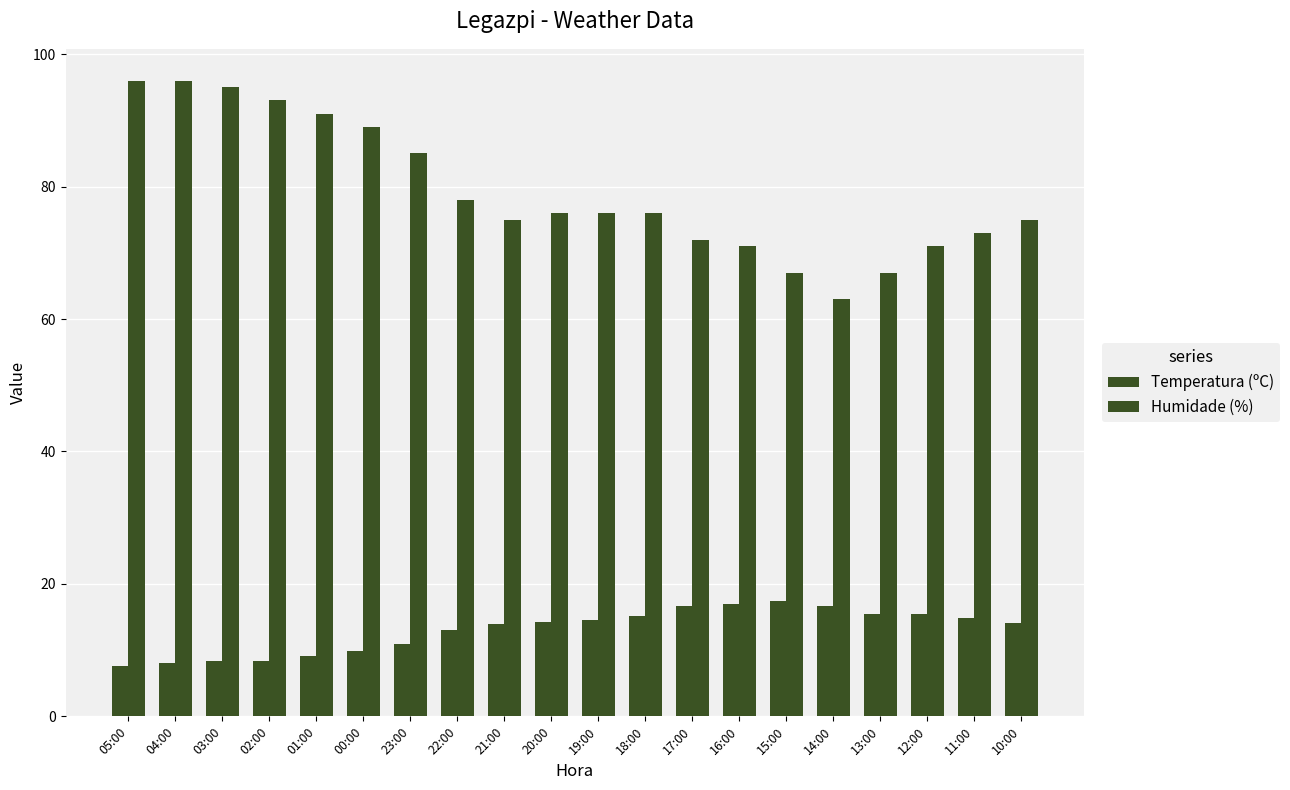

What is the maximum value for Humidade (%)?

96.0